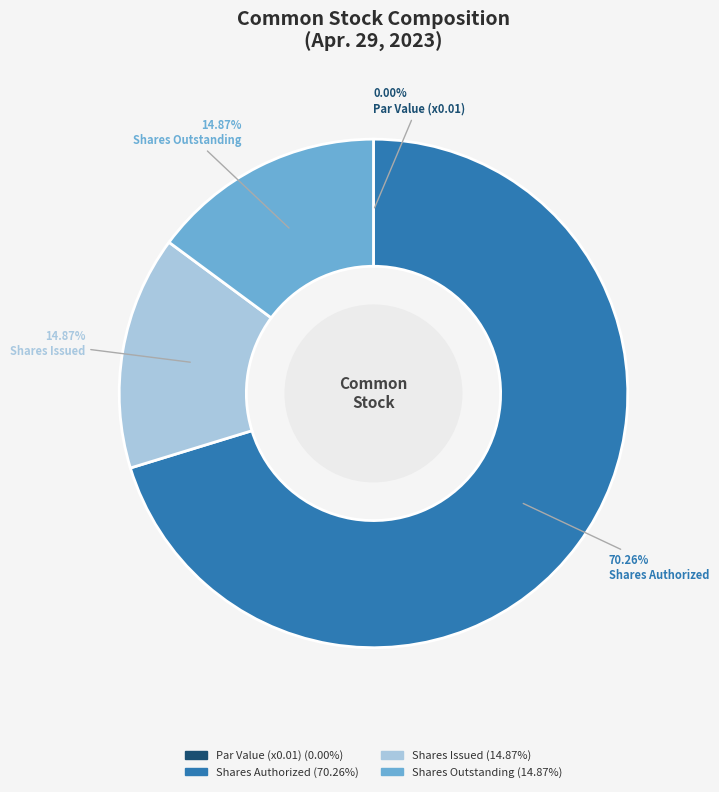

Does any single category account for the majority?

Yes